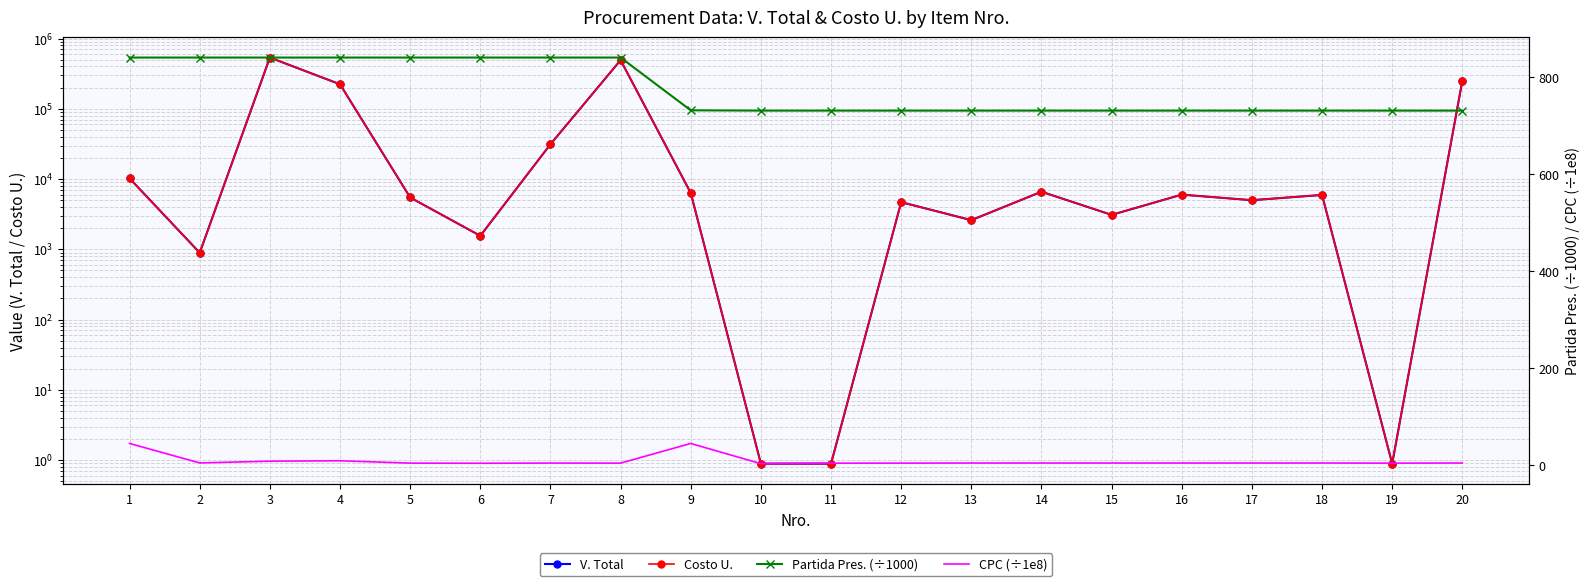

What is the sum of all Partida Pres. (÷1000) values?

15491.2